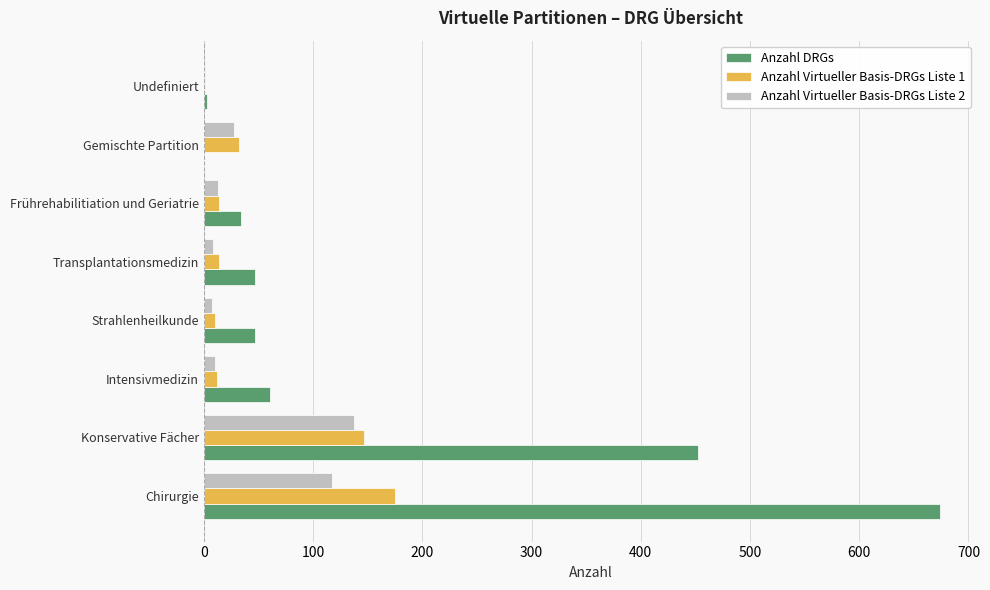

The value of Anzahl Virtueller Basis-DRGs Liste 1 at Gemischte Partition is 32. True or false?

True